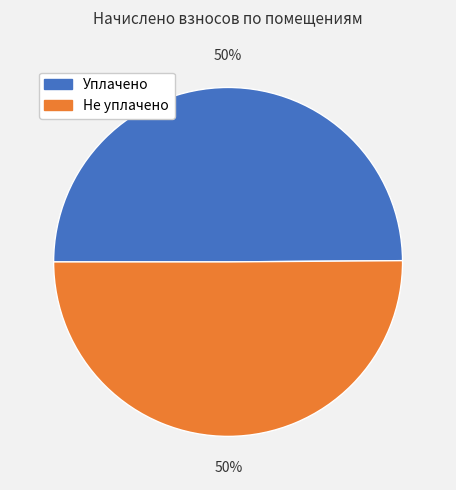

To the nearest percent, what percentage of the pie is Не уплачено?

50%